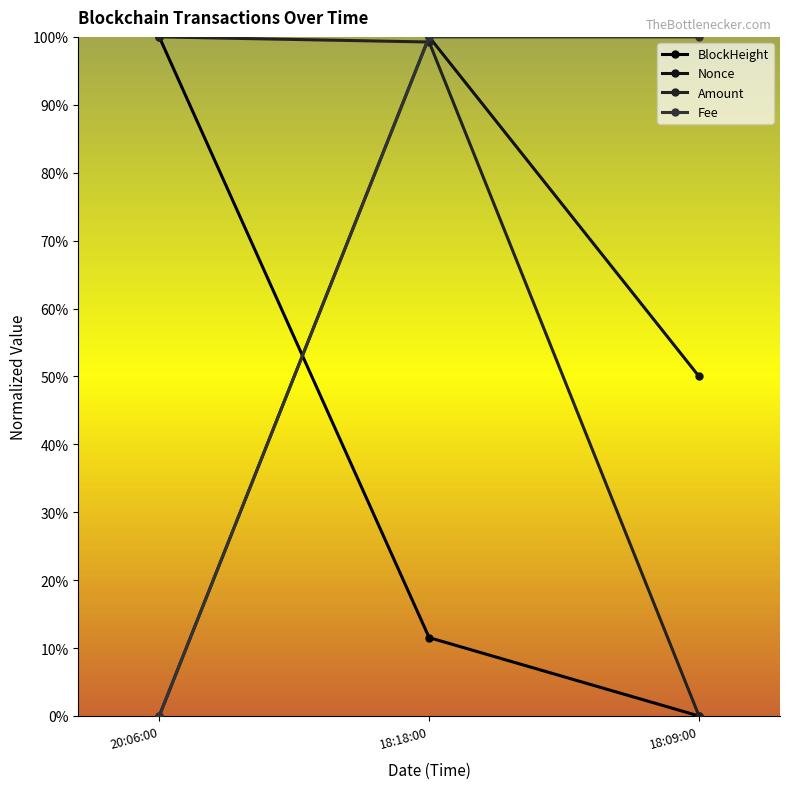

True or false: BlockHeight has a value of 0.2 at 18:18:00.

False